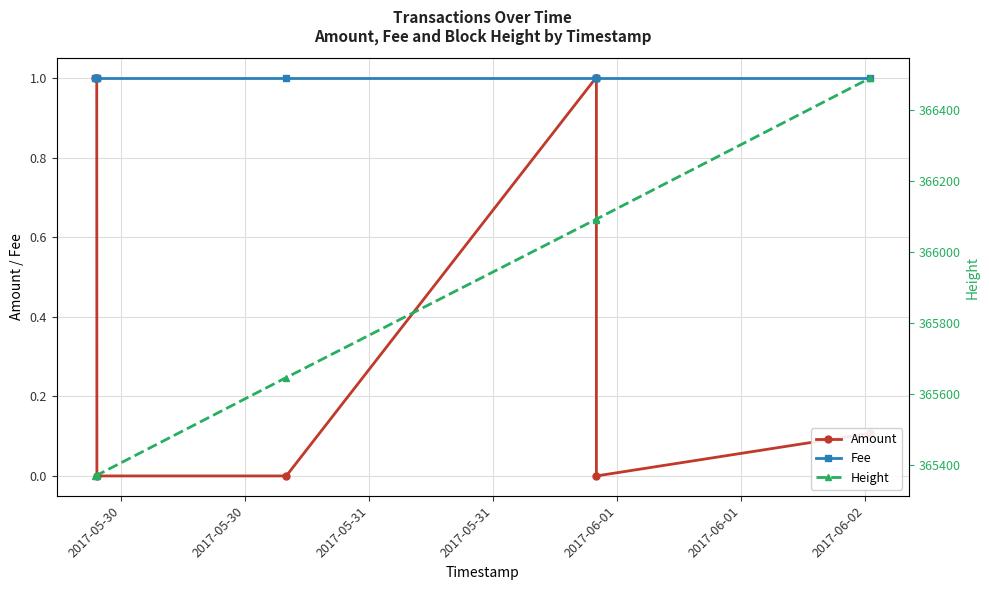

List the series in order of their peak value, lowest first.

Amount, Fee, Height